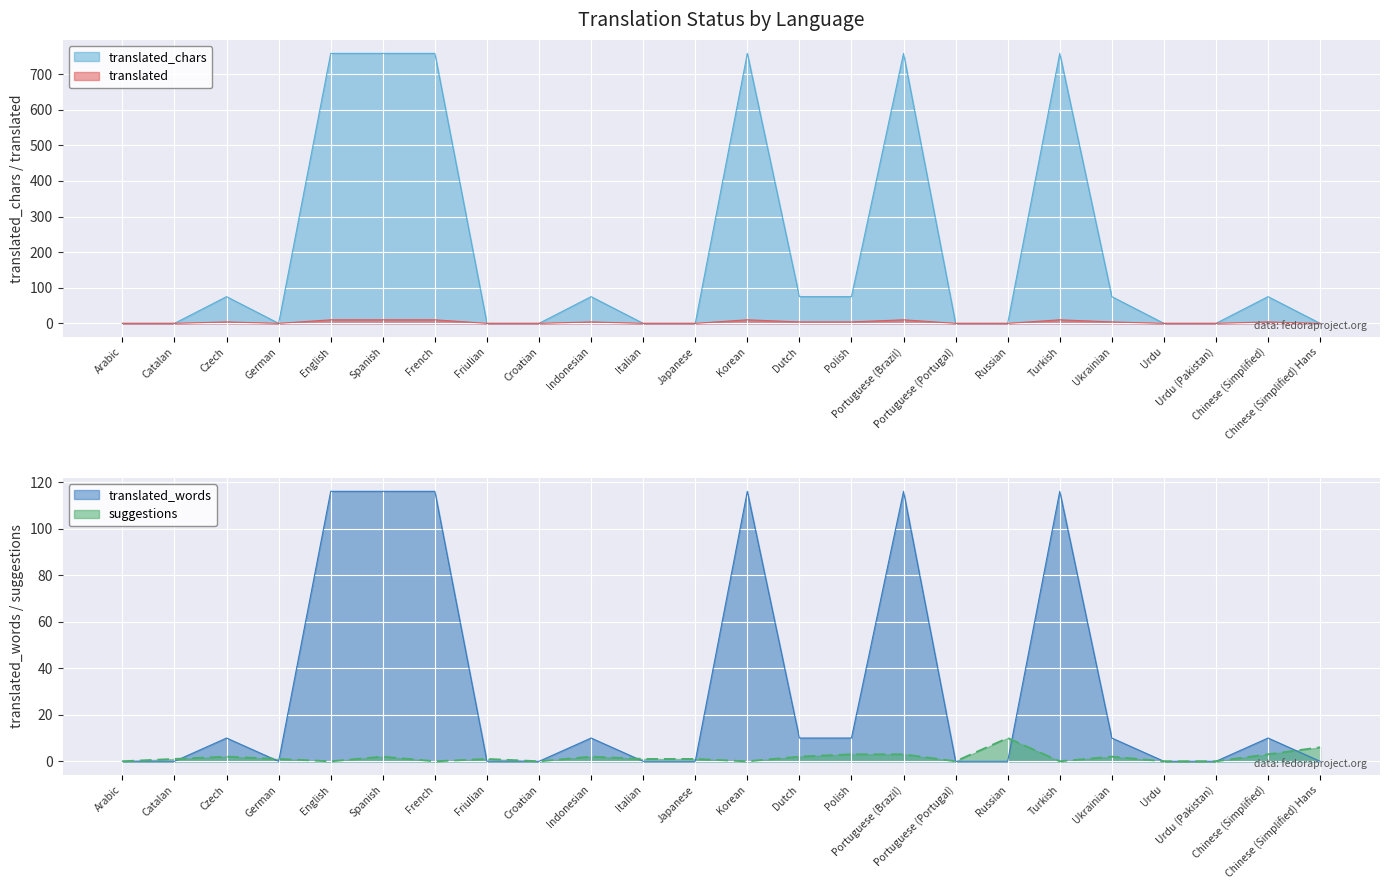

Where does the translated_words series first go above 10?

English